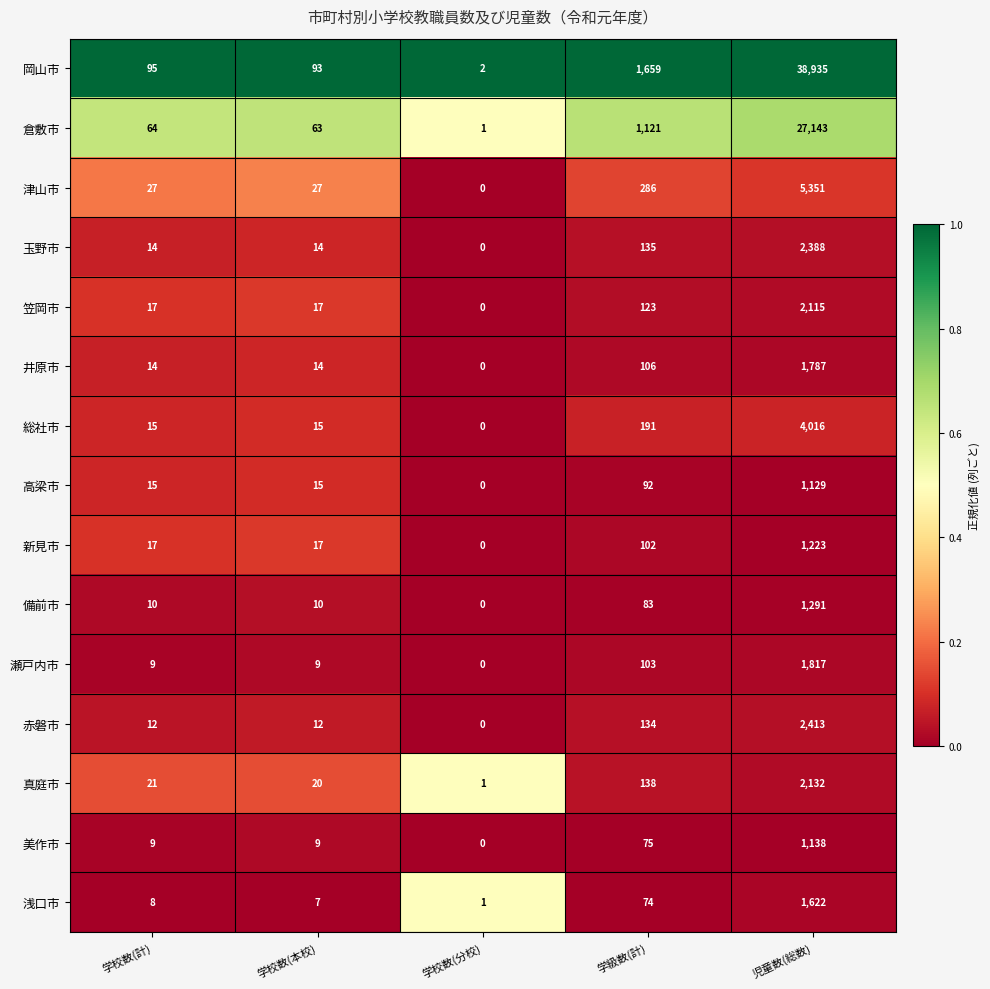

Is it true that 総社市 equals 15 at 学校数(計)?

True